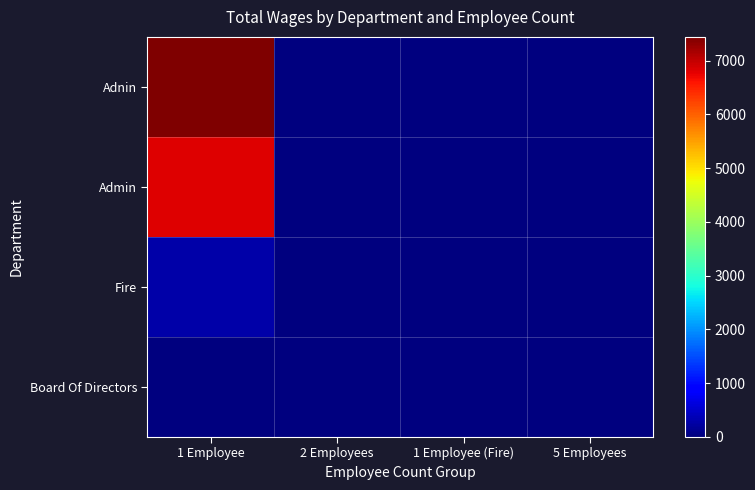

Which series changed the most between 2 Employees and 1 Employee (Fire)?

Adnin